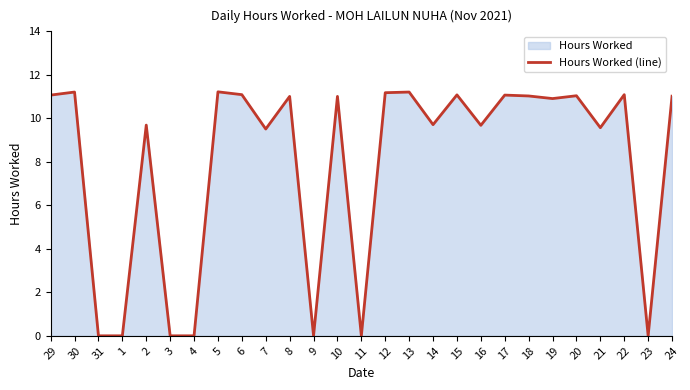

How many data points are less than 11?

13